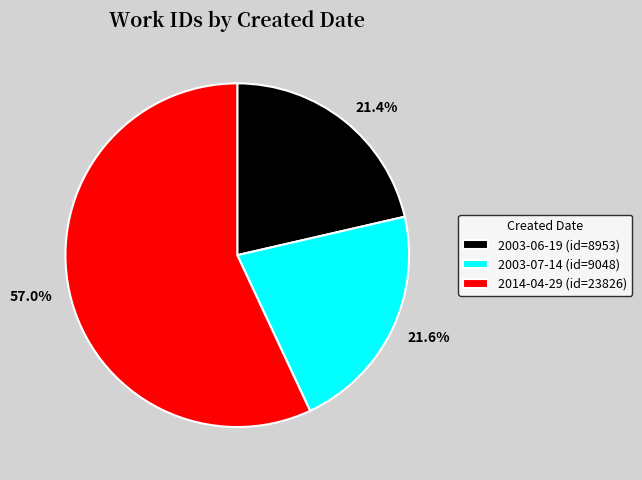

To the nearest percent, what is the combined percentage of 2003-06-19 and 2014-04-29?

78%